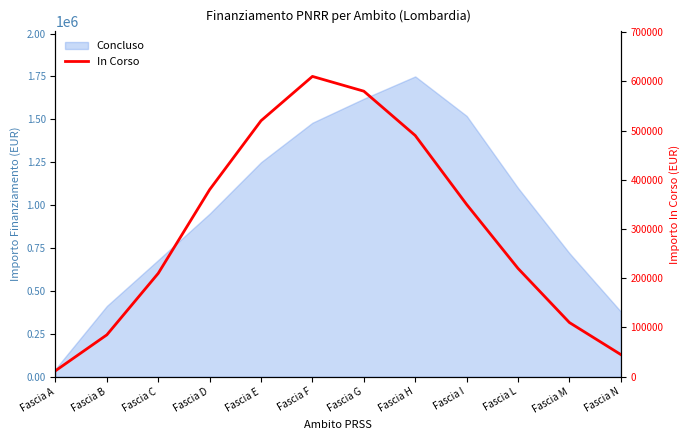

What is the maximum value shown in the chart?

610000